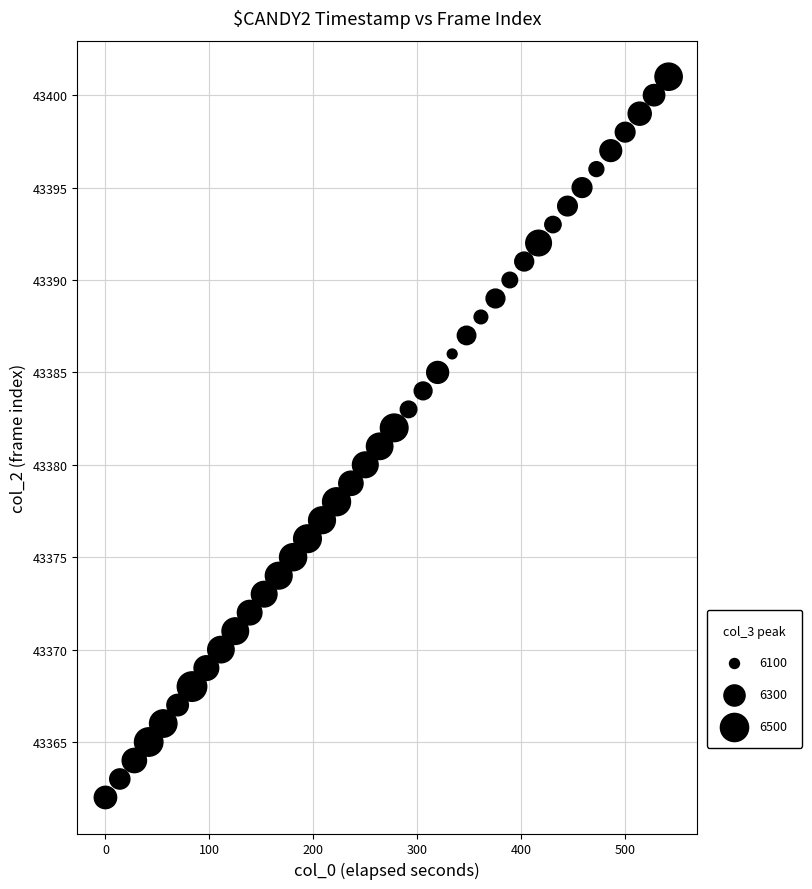

What is the range of Y values (max minus min)?

39